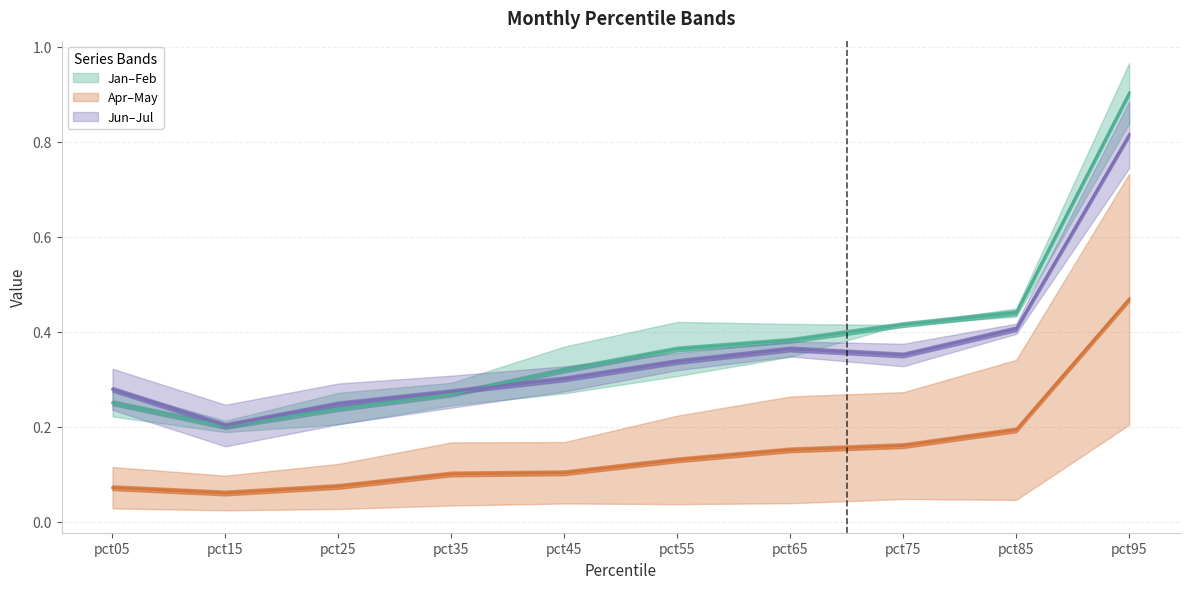

True or false: Apr–May mid and Jun–Jul mid cross at least once.

False